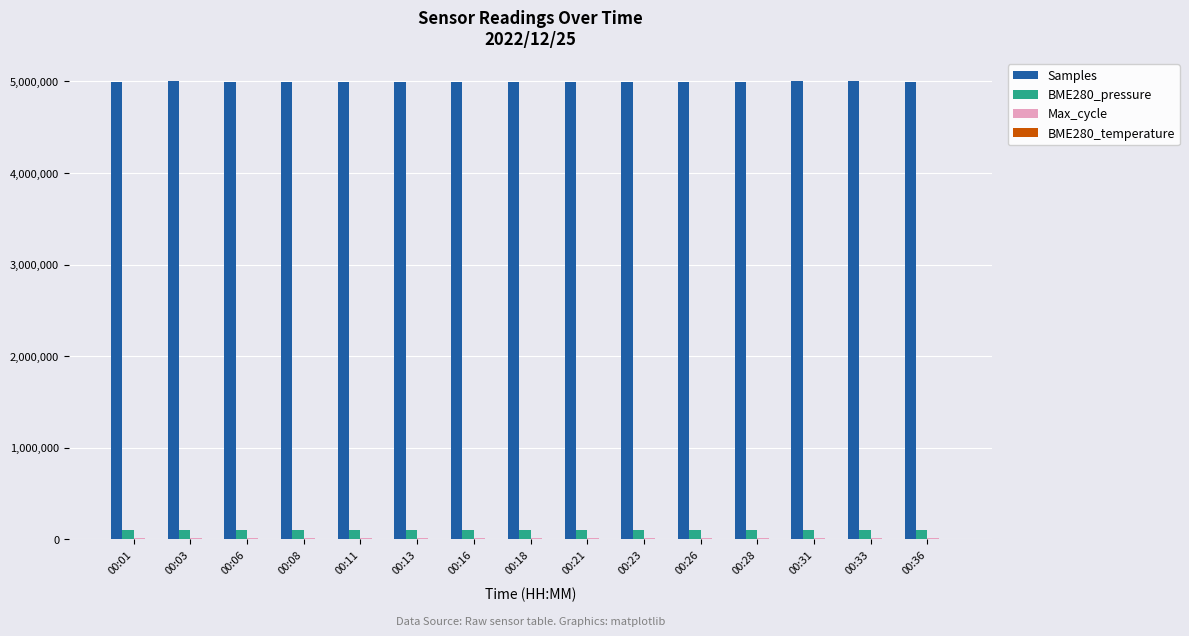

The value of Samples at 00:36 is 4994895.0. True or false?

True